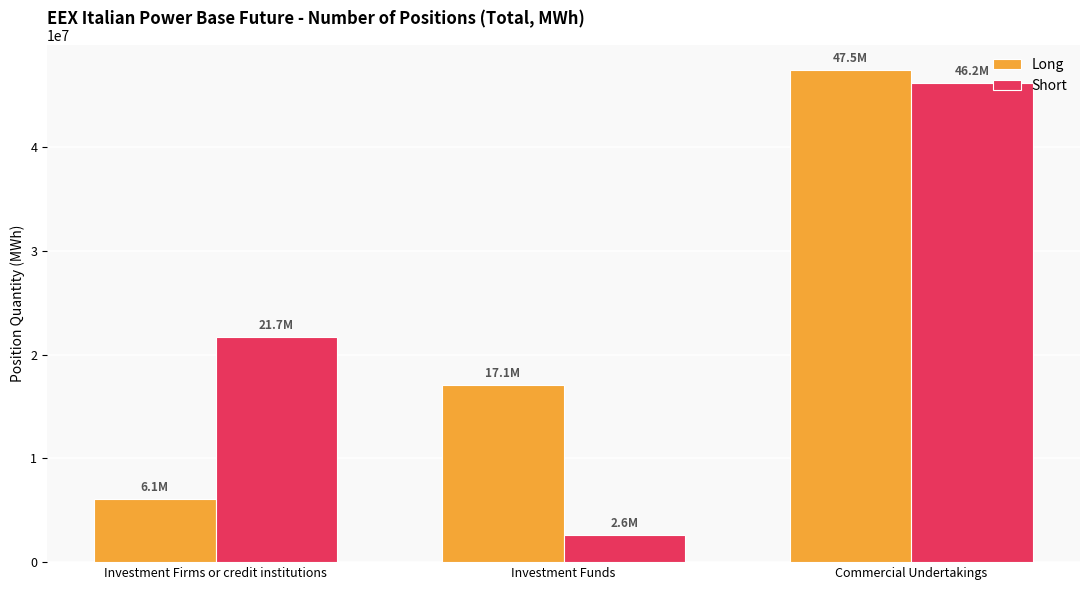

At which label does Long reach its minimum?

Investment Firms or credit institutions